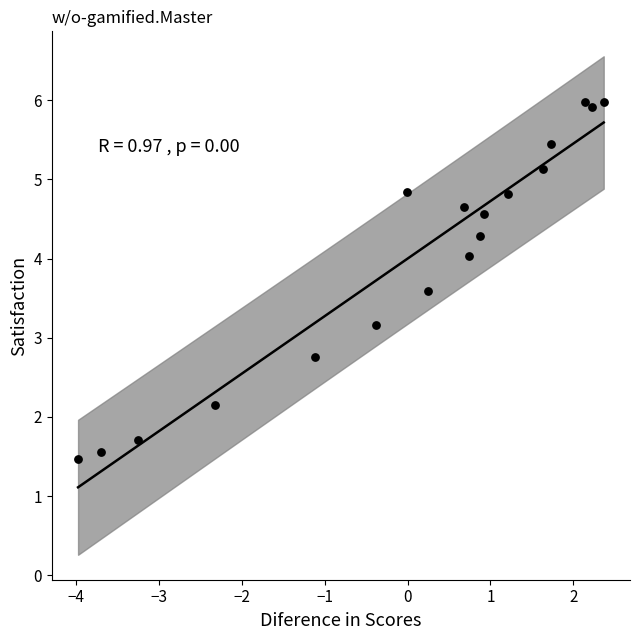

What Y value in the scatter plot is closest to 3?

3.2